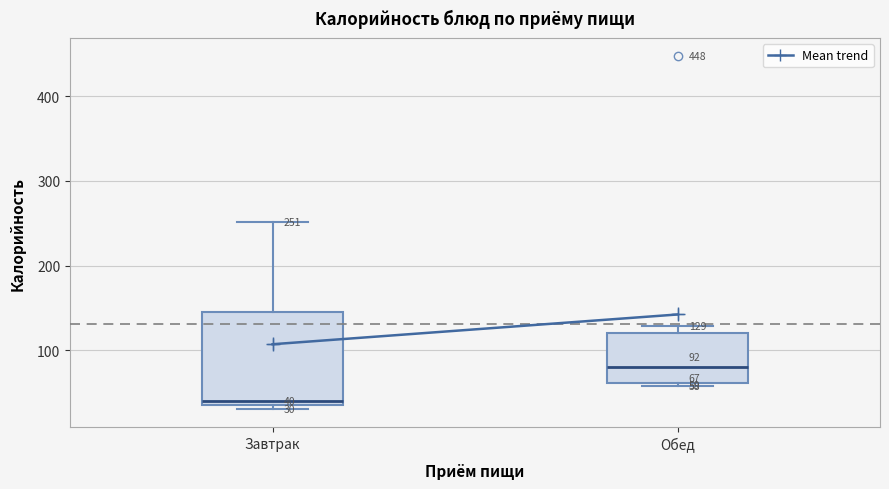

Which box's median line is the lowest?

Завтрак